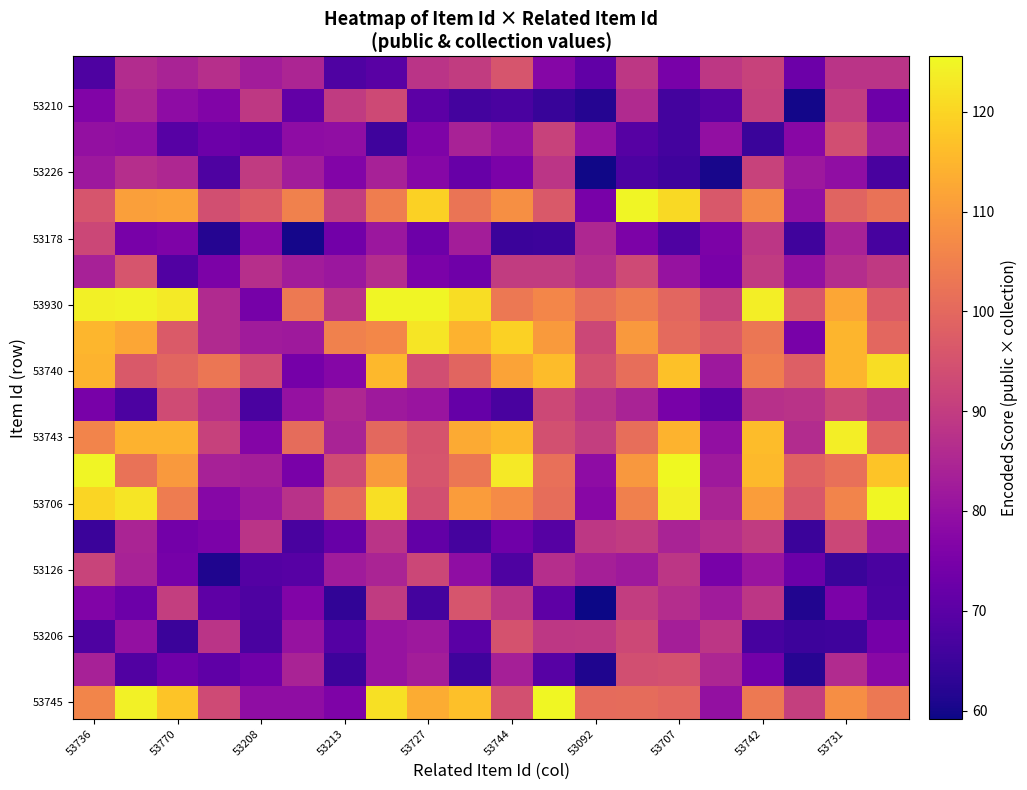

What is the minimum value shown in the chart?

59.2